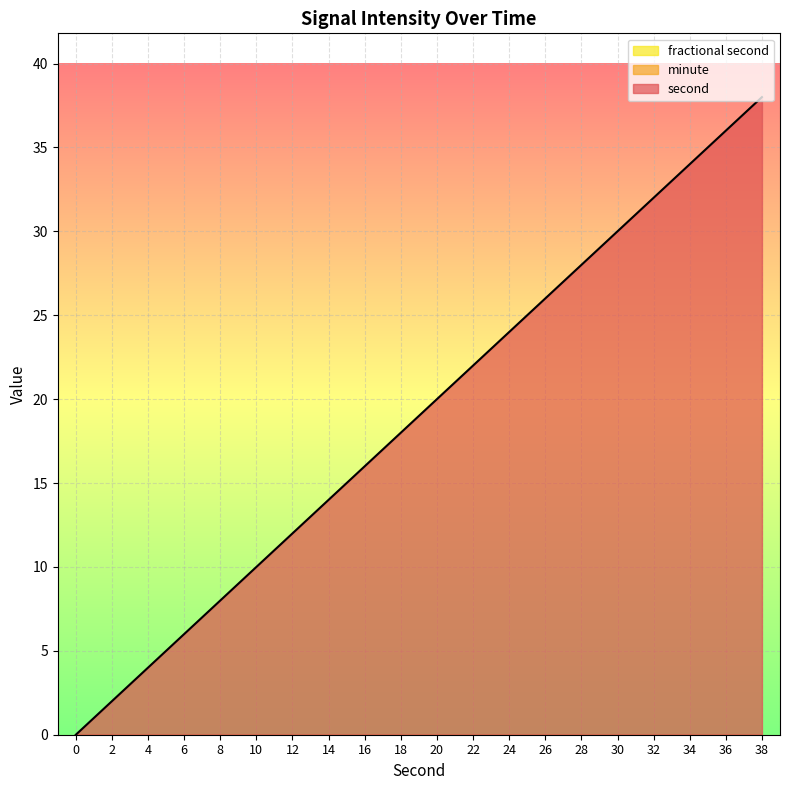

Reading left to right, transcribe all the data shown in this chart.

second: 0	2	4	6	8	10	12	14	16	18	20	22	24	26	28	30	32	34	36	38
minute: 0	0	0	0	0	0	0	0	0	0	0	0	0	0	0	0	0	0	0	0
fractional second: 0	0	0	0	0	0	0	0	0	0	0	0	0	0	0	0	0	0	0	0